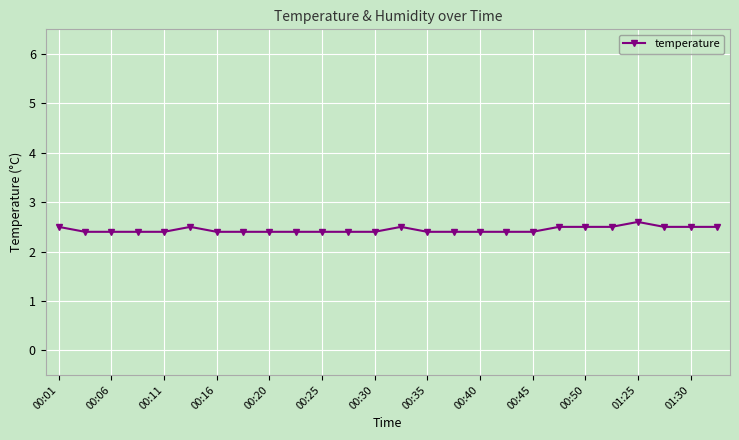

Count the values in the range 2 to 3.

26